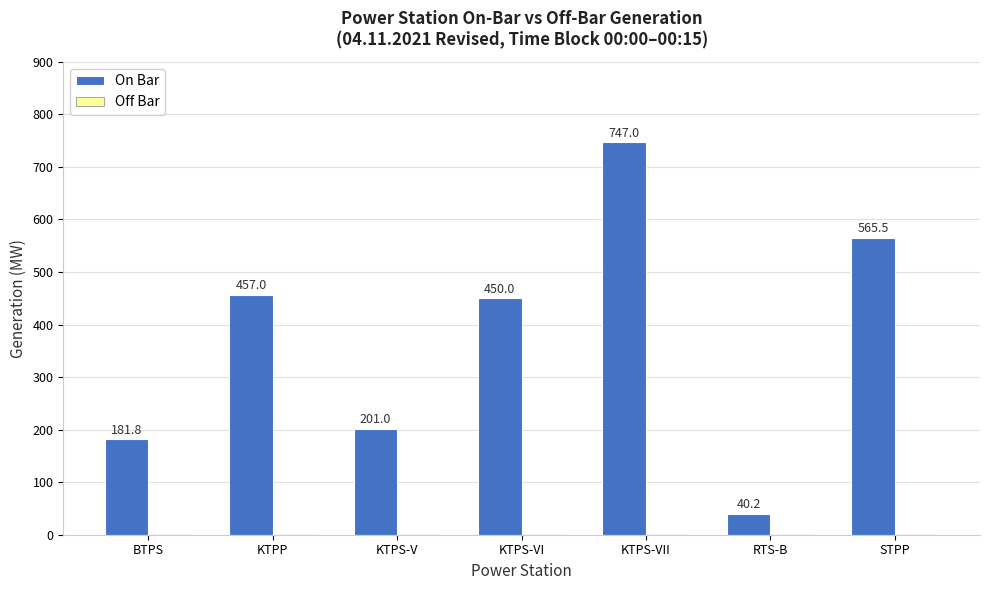

At which label does the data first exceed 450?

KTPP